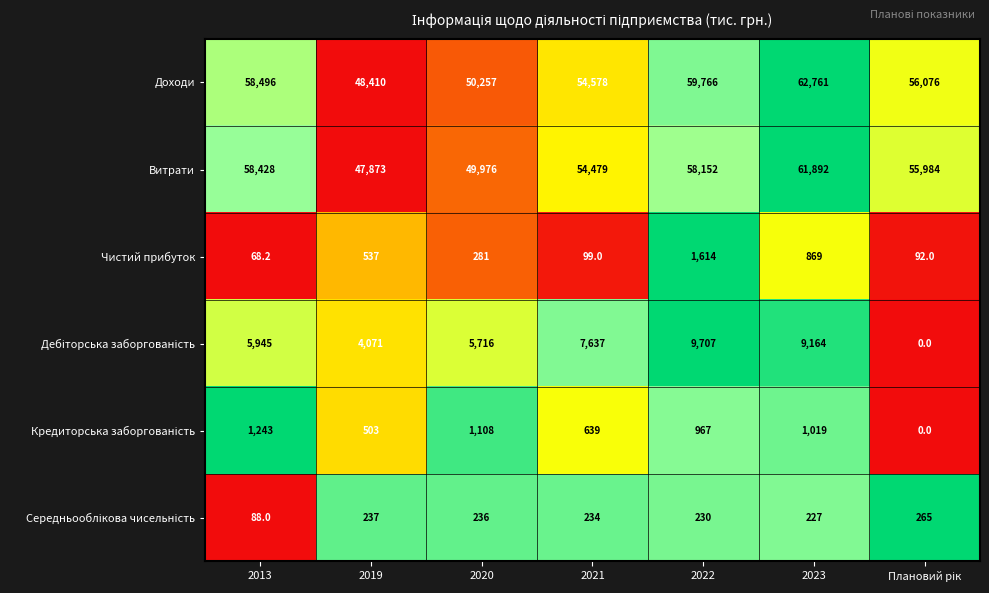

At which label does Витрати first exceed 55984?

2013